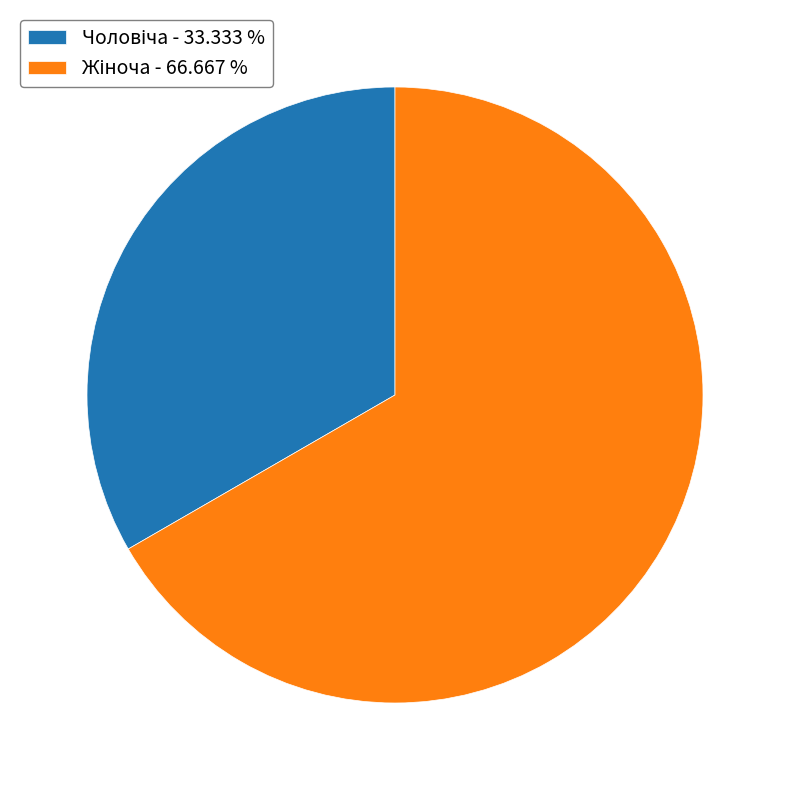

Is there a majority slice in this chart?

Yes